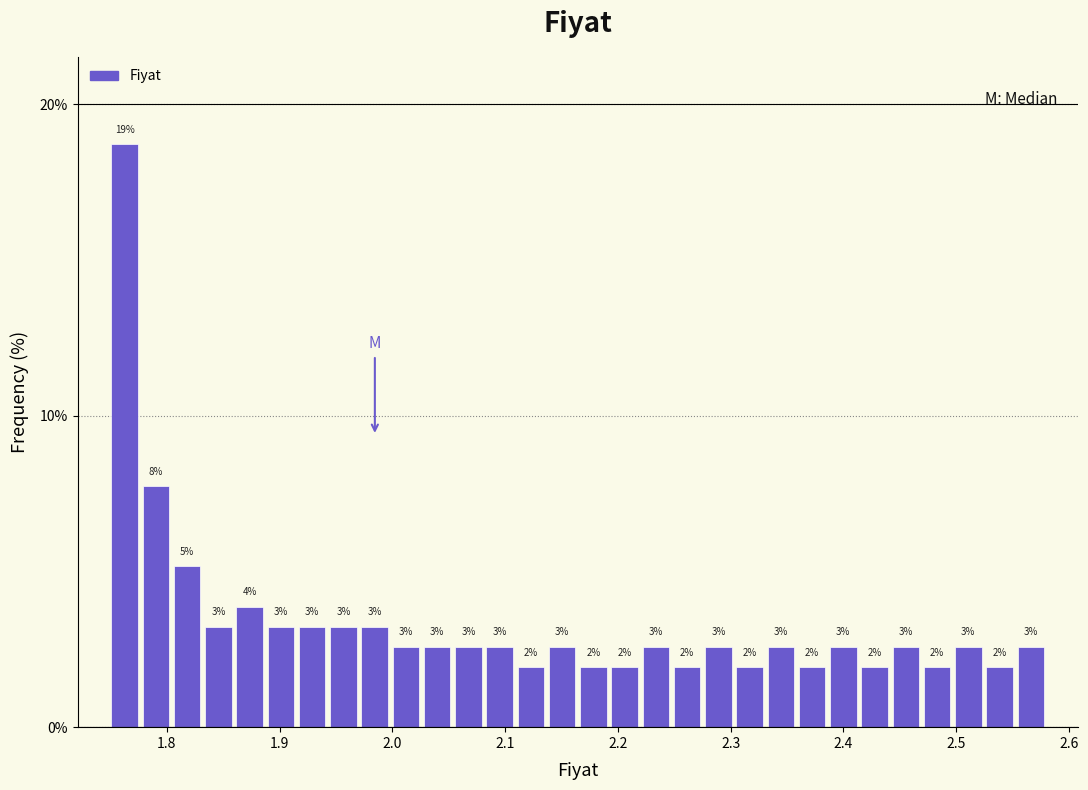

Read against the x-axis, roughly where is the centre of the tallest bar?

1.76